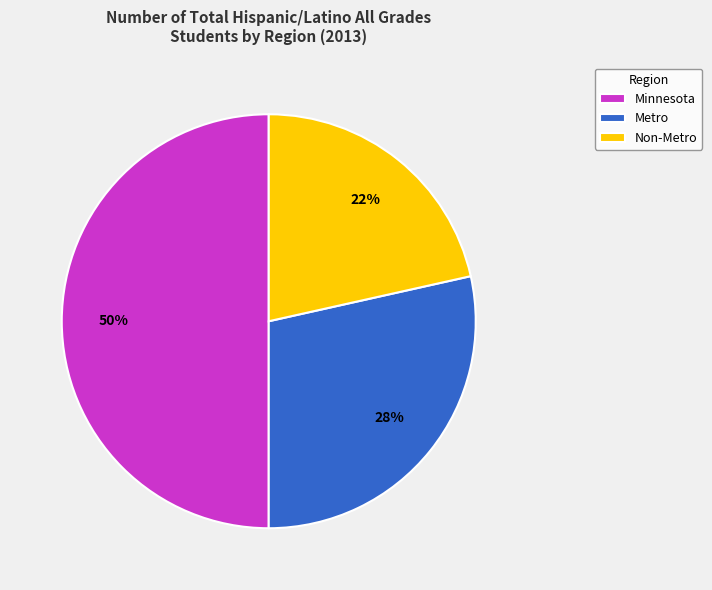

The Minnesota slice represents 38% of the pie. True or false?

False